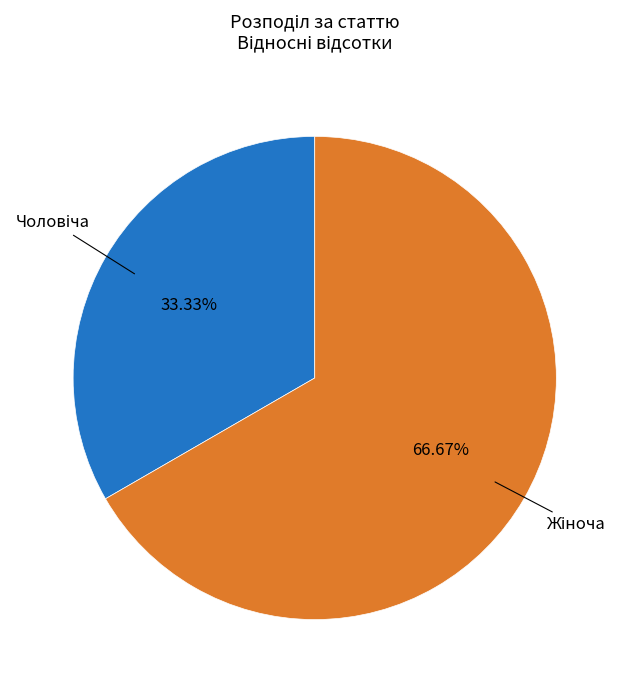

Is there a majority slice in this chart?

Yes